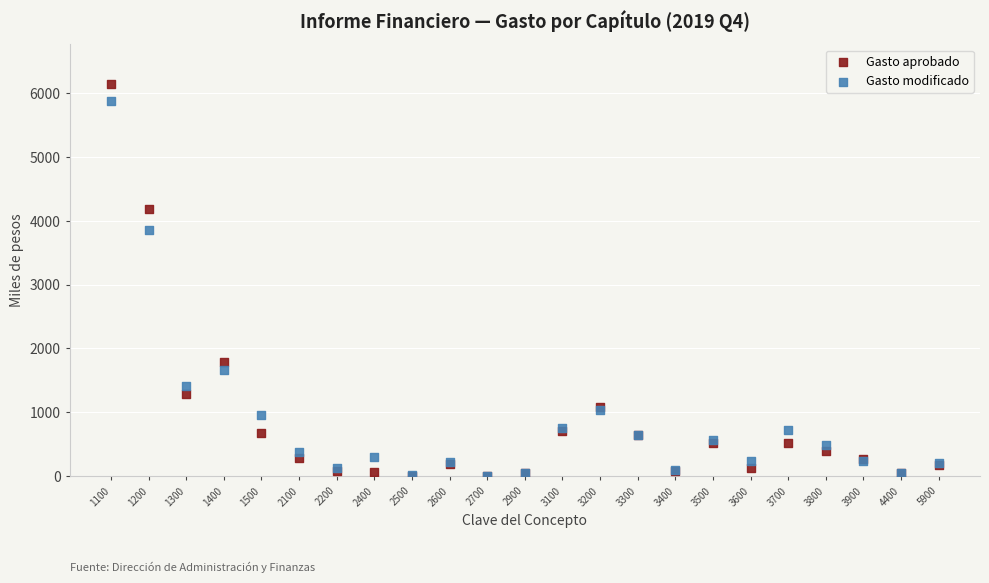

In the Gasto modificado series, what Y value is closest to 2938?

3859.7